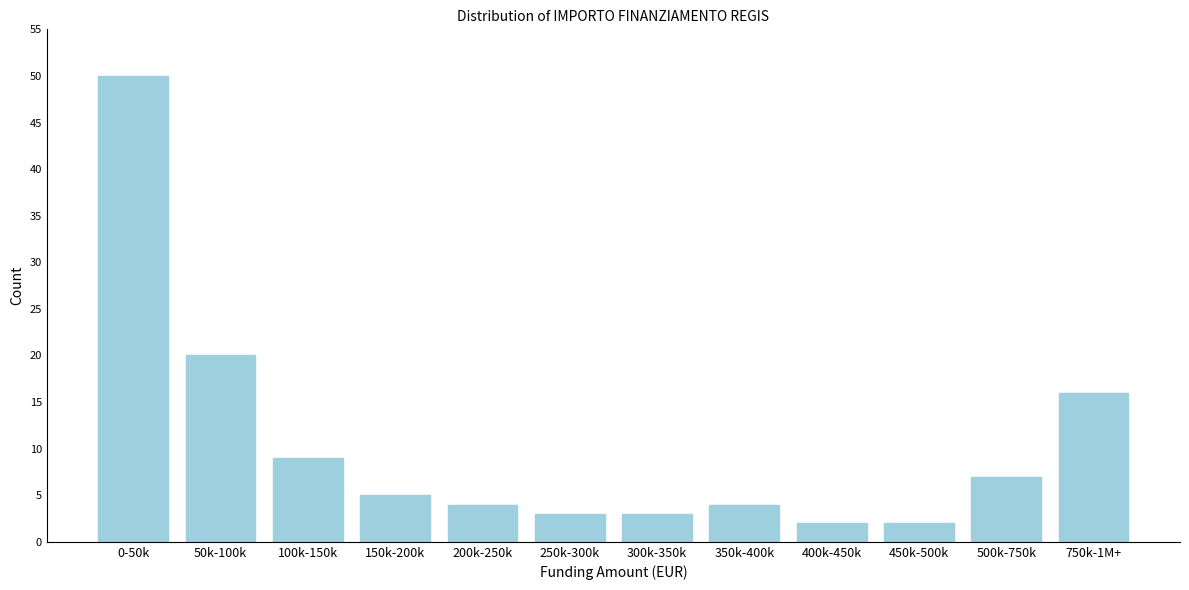

Reading right to left, extract all data points from this chart.

750k-1M+=16	500k-750k=7	450k-500k=2	400k-450k=2	350k-400k=4	300k-350k=3	250k-300k=3	200k-250k=4	150k-200k=5	100k-150k=9	50k-100k=20	0-50k=50